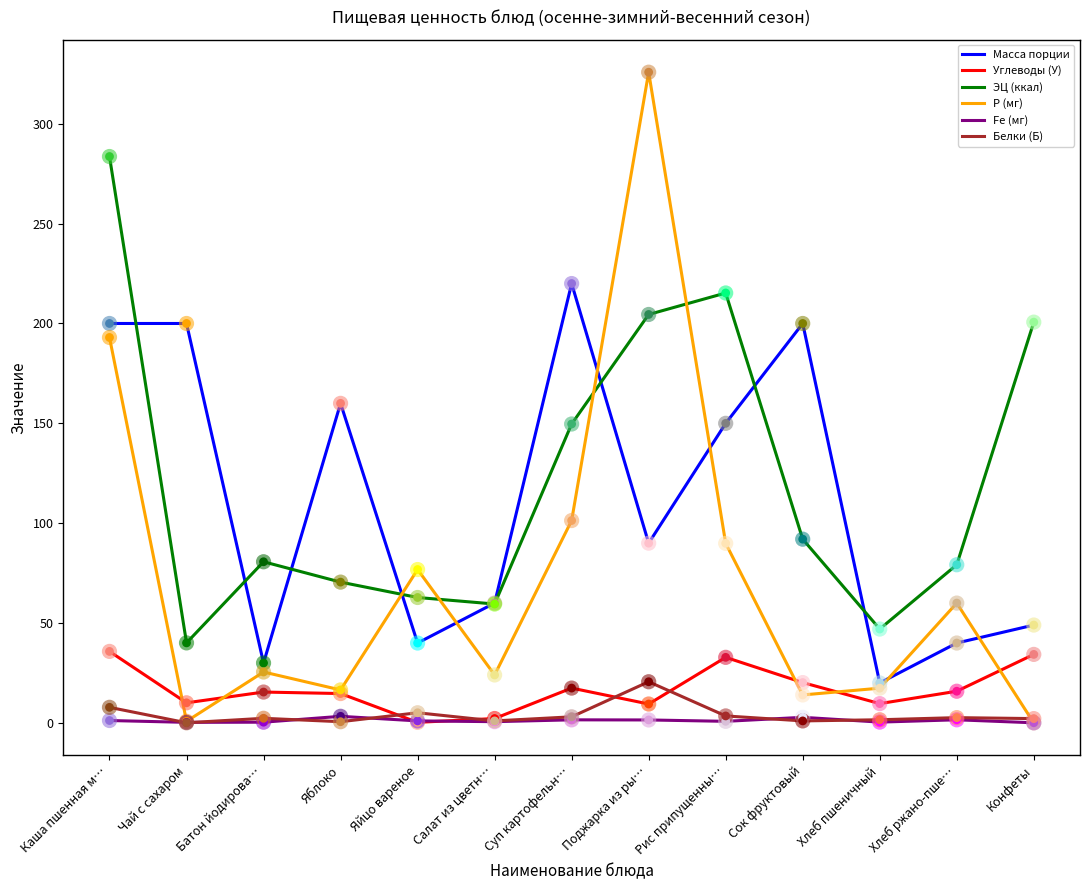

Which series changed the most between Суп картофельн… and Конфеты?

Масса порции